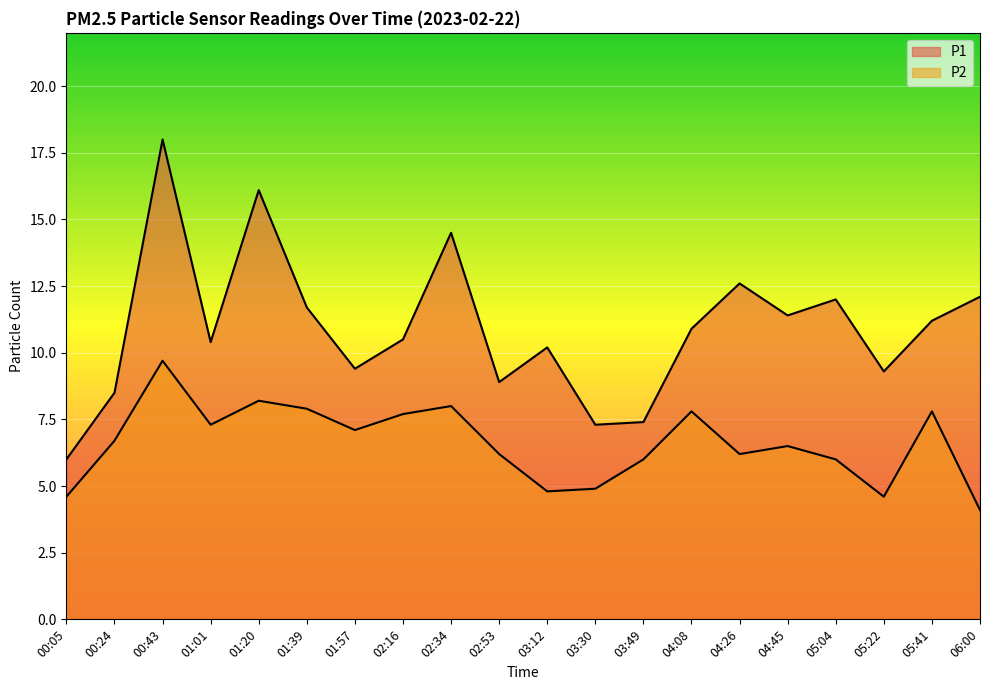

At which category is the sum across all series the highest?

00:43